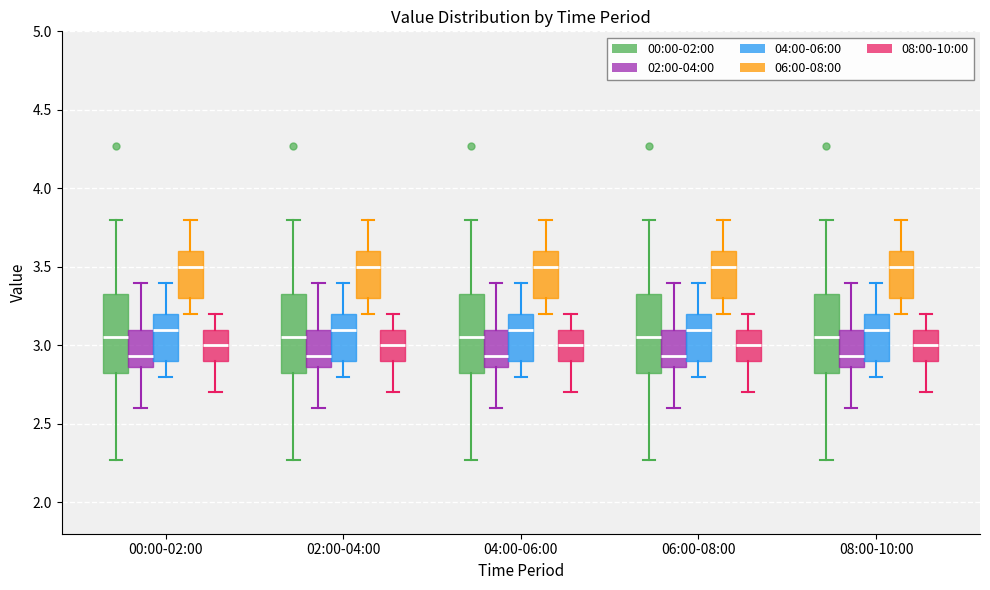

Reading left to right, transcribe this box plot: for each box, give where its median line is, the range the box spans, and where its two whiskers end, as read against the y-axis. The values are not printed on the chart, so give them approximately, as read against the axis.

00:00-02:00 (00:00-02:00): median 3.05, box 2.80 to 3.35, whiskers 2.25 to 3.80
00:00-02:00 (02:00-04:00): median 2.95, box 2.85 to 3.10, whiskers 2.60 to 3.40
00:00-02:00 (04:00-06:00): median 3.10, box 2.90 to 3.20, whiskers 2.80 to 3.40
00:00-02:00 (06:00-08:00): median 3.50, box 3.30 to 3.60, whiskers 3.20 to 3.80
00:00-02:00 (08:00-10:00): median 3.00, box 2.90 to 3.10, whiskers 2.70 to 3.20
02:00-04:00 (00:00-02:00): median 3.05, box 2.80 to 3.35, whiskers 2.25 to 3.80
02:00-04:00 (02:00-04:00): median 2.95, box 2.85 to 3.10, whiskers 2.60 to 3.40
02:00-04:00 (04:00-06:00): median 3.10, box 2.90 to 3.20, whiskers 2.80 to 3.40
02:00-04:00 (06:00-08:00): median 3.50, box 3.30 to 3.60, whiskers 3.20 to 3.80
02:00-04:00 (08:00-10:00): median 3.00, box 2.90 to 3.10, whiskers 2.70 to 3.20
04:00-06:00 (00:00-02:00): median 3.05, box 2.80 to 3.35, whiskers 2.25 to 3.80
04:00-06:00 (02:00-04:00): median 2.95, box 2.85 to 3.10, whiskers 2.60 to 3.40
04:00-06:00 (04:00-06:00): median 3.10, box 2.90 to 3.20, whiskers 2.80 to 3.40
04:00-06:00 (06:00-08:00): median 3.50, box 3.30 to 3.60, whiskers 3.20 to 3.80
04:00-06:00 (08:00-10:00): median 3.00, box 2.90 to 3.10, whiskers 2.70 to 3.20
06:00-08:00 (00:00-02:00): median 3.05, box 2.80 to 3.35, whiskers 2.25 to 3.80
06:00-08:00 (02:00-04:00): median 2.95, box 2.85 to 3.10, whiskers 2.60 to 3.40
06:00-08:00 (04:00-06:00): median 3.10, box 2.90 to 3.20, whiskers 2.80 to 3.40
06:00-08:00 (06:00-08:00): median 3.50, box 3.30 to 3.60, whiskers 3.20 to 3.80
06:00-08:00 (08:00-10:00): median 3.00, box 2.90 to 3.10, whiskers 2.70 to 3.20
08:00-10:00 (00:00-02:00): median 3.05, box 2.80 to 3.35, whiskers 2.25 to 3.80
08:00-10:00 (02:00-04:00): median 2.95, box 2.85 to 3.10, whiskers 2.60 to 3.40
08:00-10:00 (04:00-06:00): median 3.10, box 2.90 to 3.20, whiskers 2.80 to 3.40
08:00-10:00 (06:00-08:00): median 3.50, box 3.30 to 3.60, whiskers 3.20 to 3.80
08:00-10:00 (08:00-10:00): median 3.00, box 2.90 to 3.10, whiskers 2.70 to 3.20